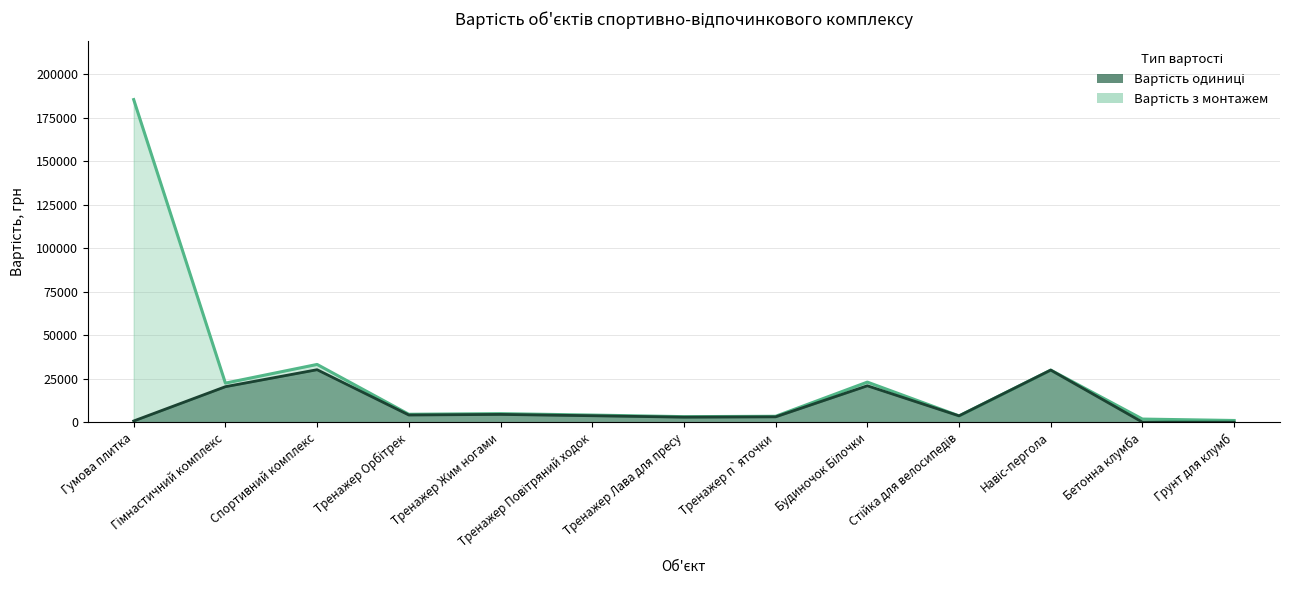

True or false: Вартість з монтажем and Вартість одиниці cross at least once.

False